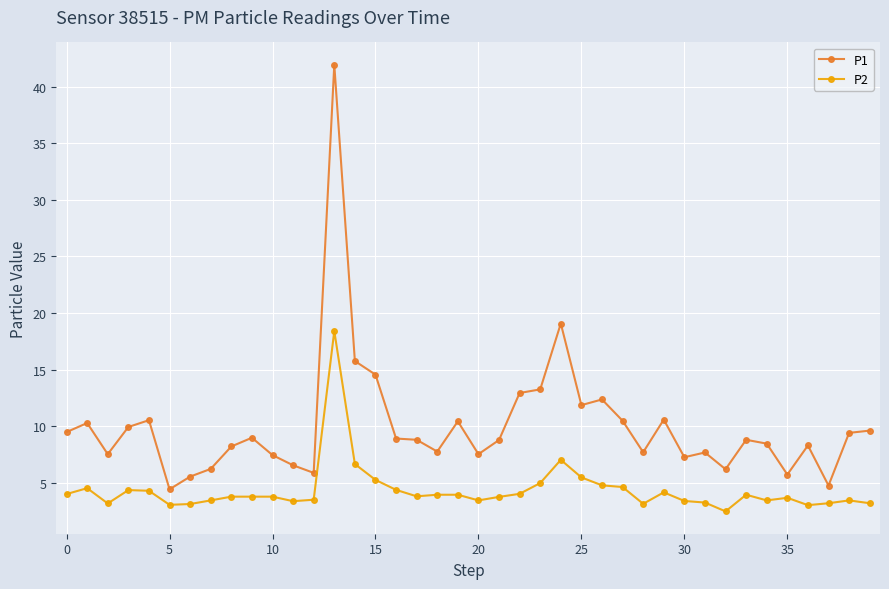

What is the greatest value displayed?

41.9